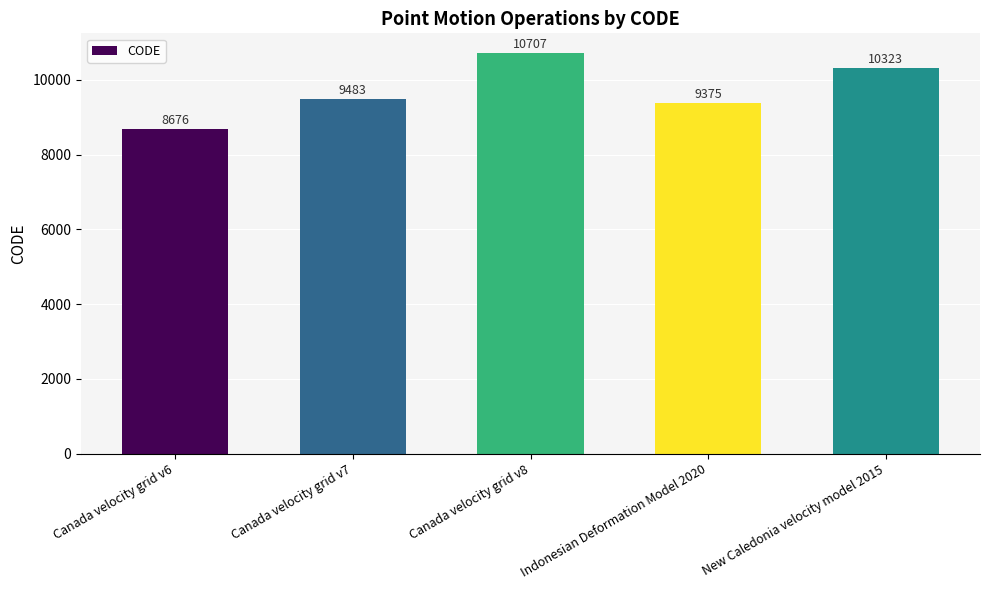

Reading left to right, list all the values displayed in this chart.

8676	9483	10707	9375	10323